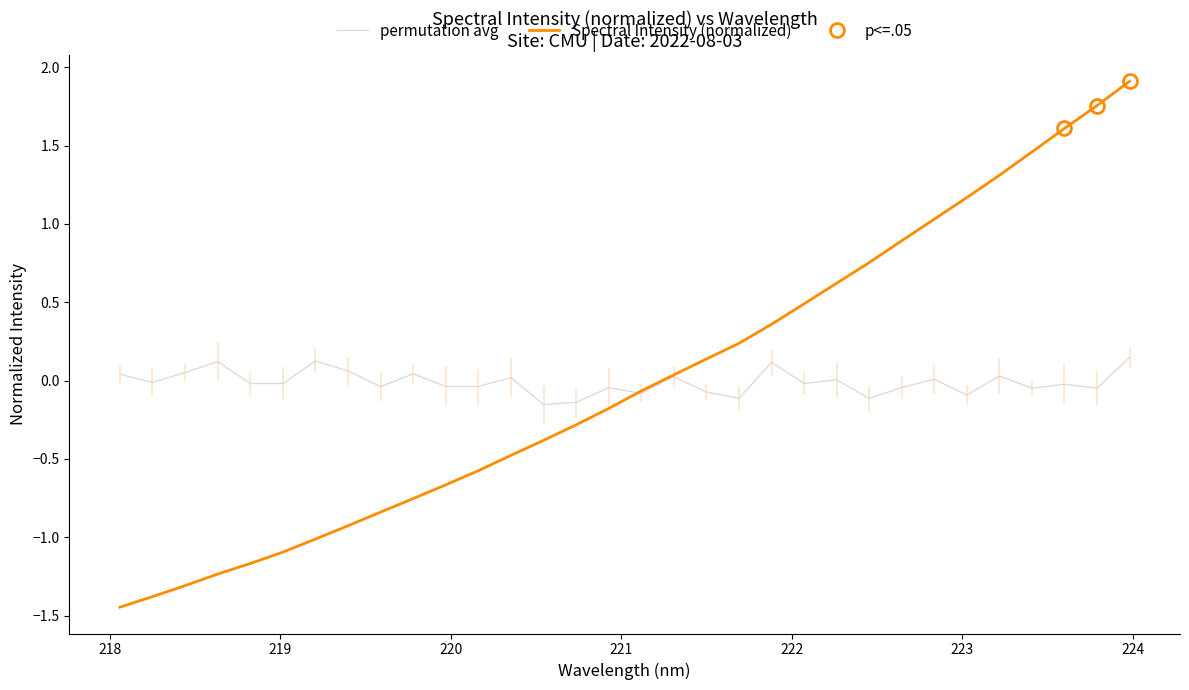

After their last crossing, which series has the higher values: Spectral Intensity (normalized) or permutation avg?

Spectral Intensity (normalized)